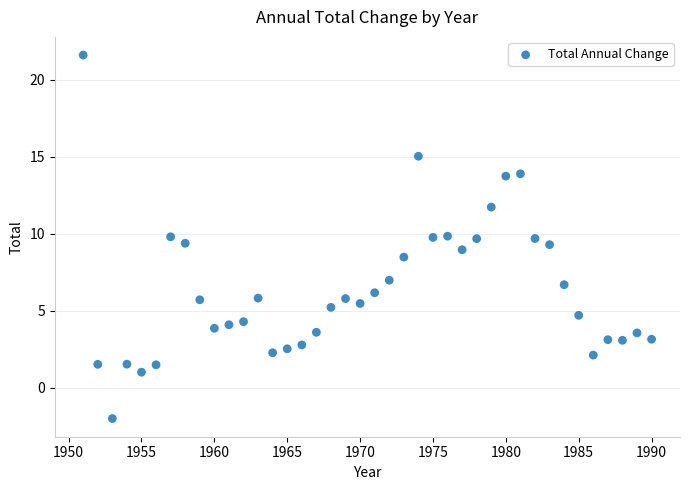

What is the range of Y values (max minus min)?

23.6